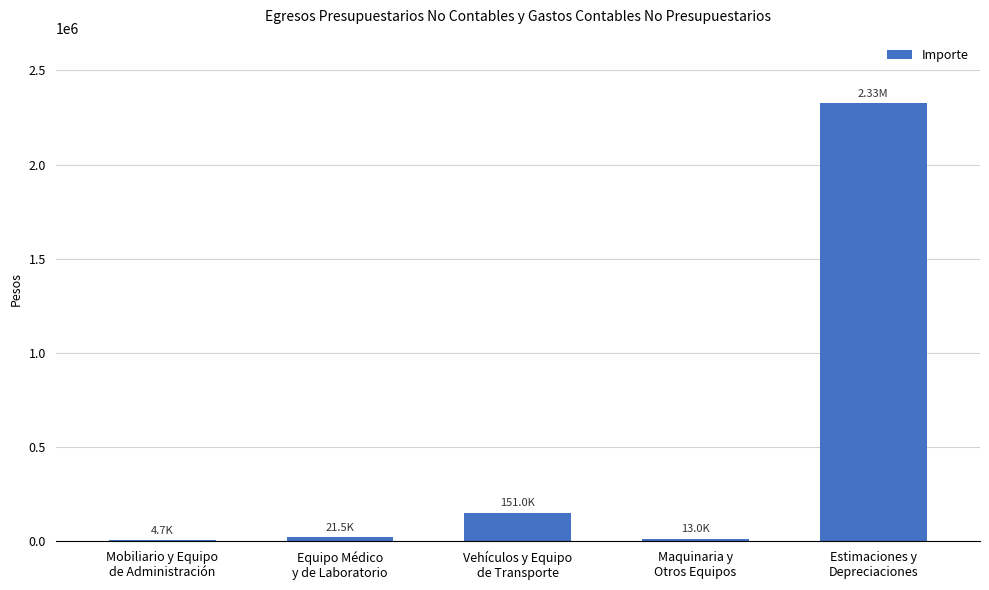

What is the sum of all values?

2515467.6